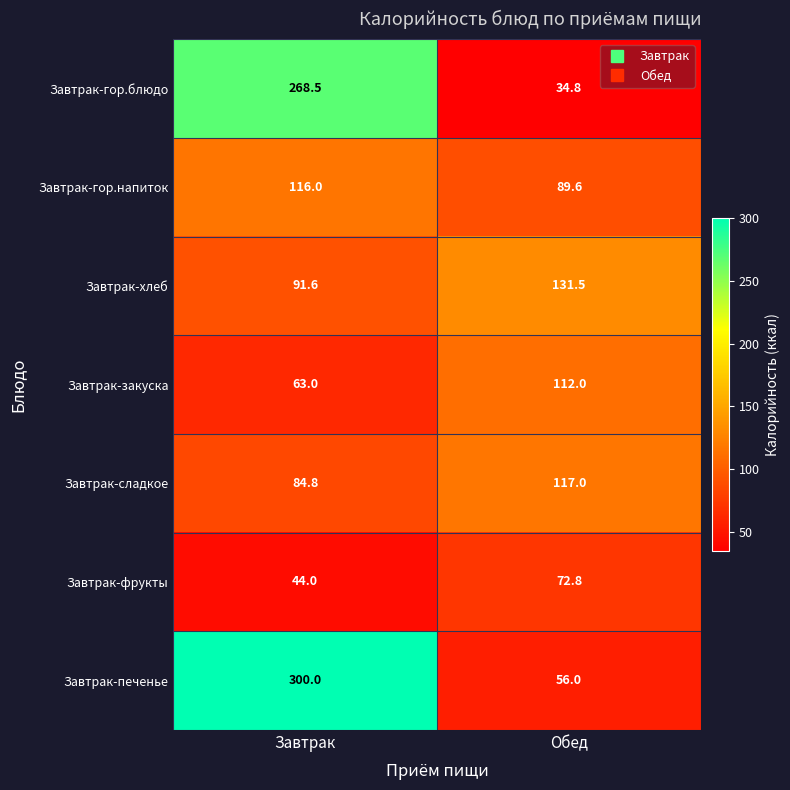

Which series has the largest range (max minus min)?

Завтрак-печенье